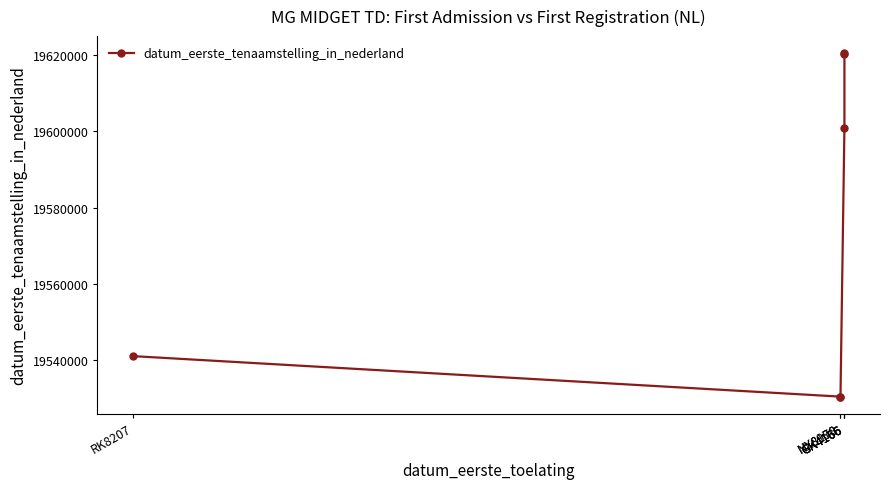

What is the label of the 5th point from the right?

NX8178